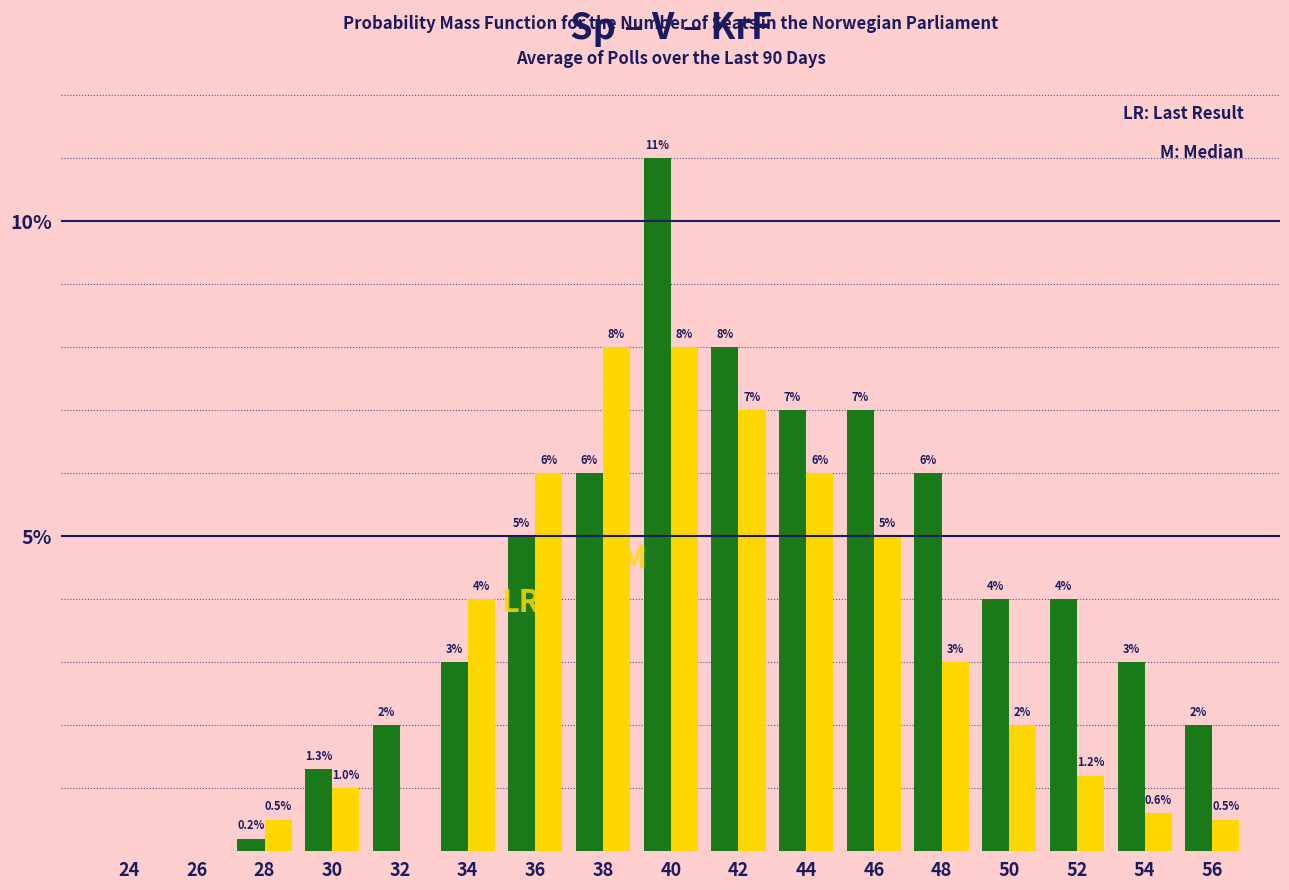

What is the greatest value displayed?

11.0